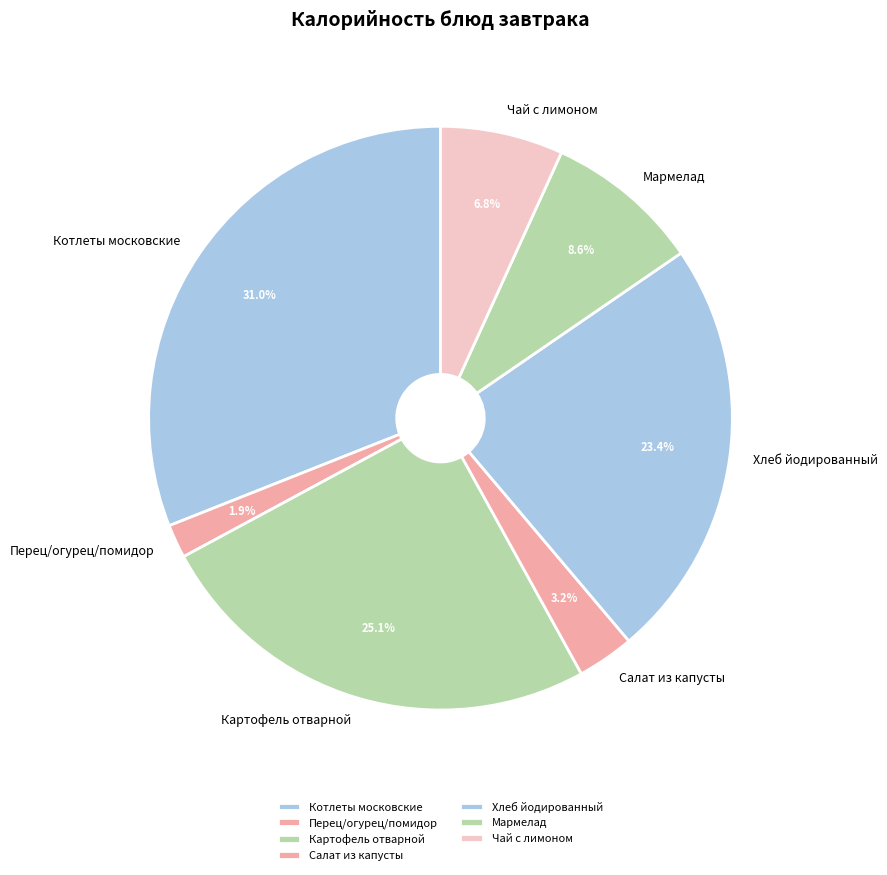

Rank the categories by value from lowest to highest.

Перец/огурец/помидор, Салат из капусты, Чай с лимоном, Мармелад, Хлеб йодированный, Картофель отварной, Котлеты московские